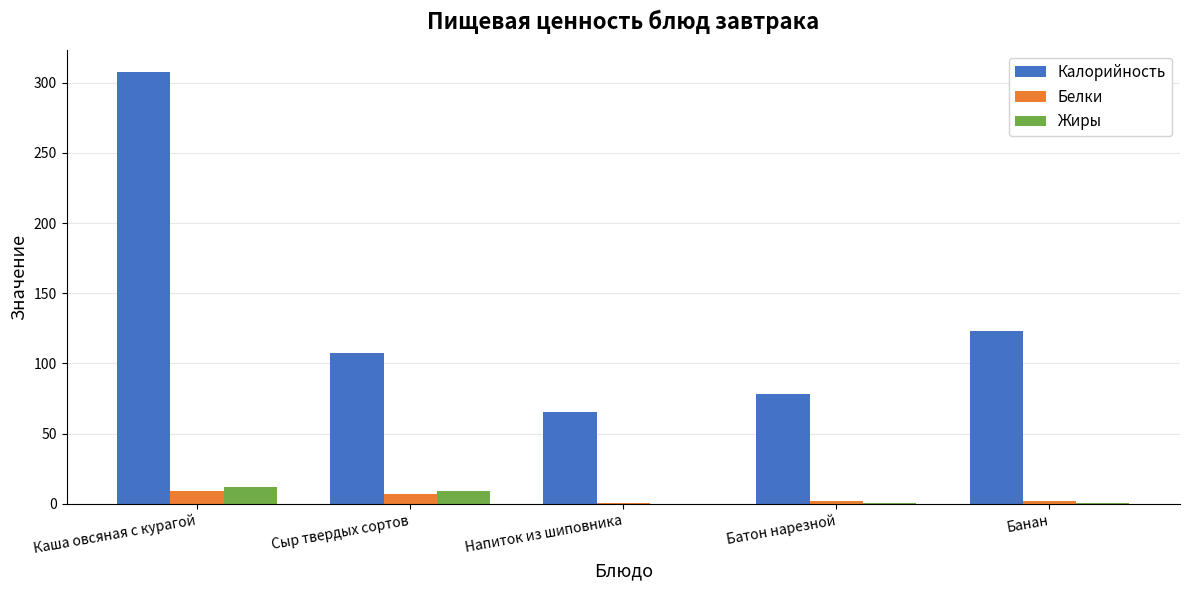

The Калорийность series shows 107.5 at Сыр твердых сортов. True or false?

True